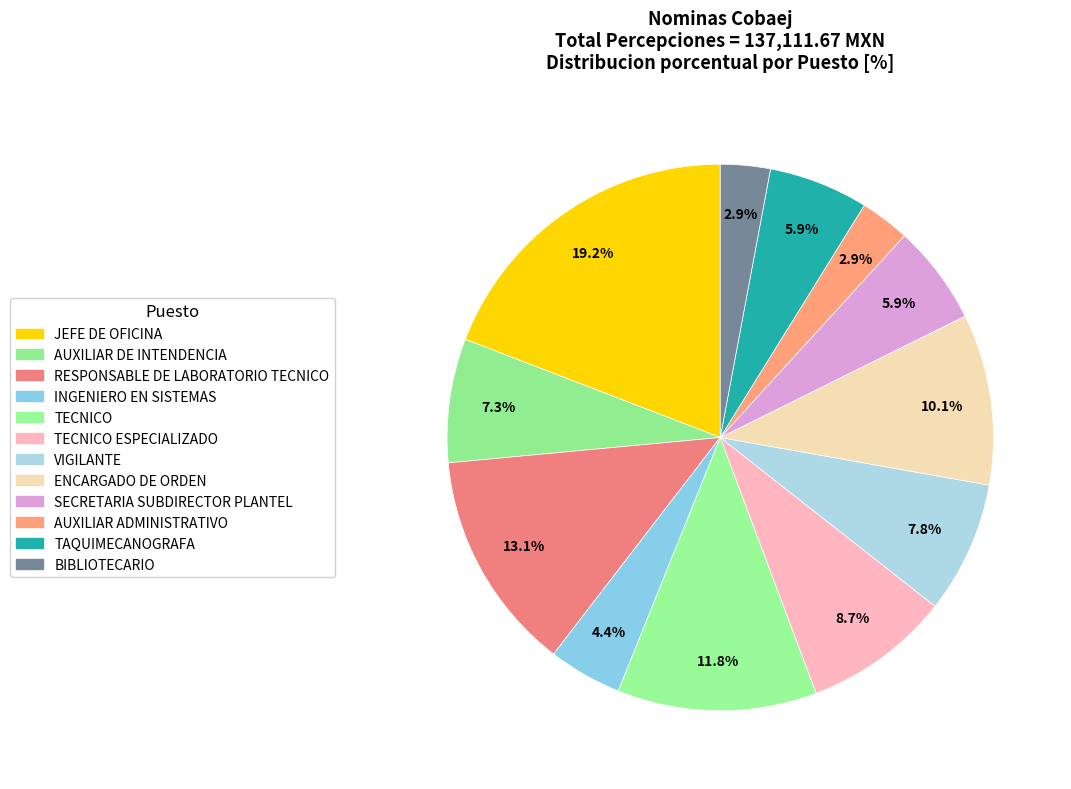

To the nearest percent, what is the average slice percentage?

8%